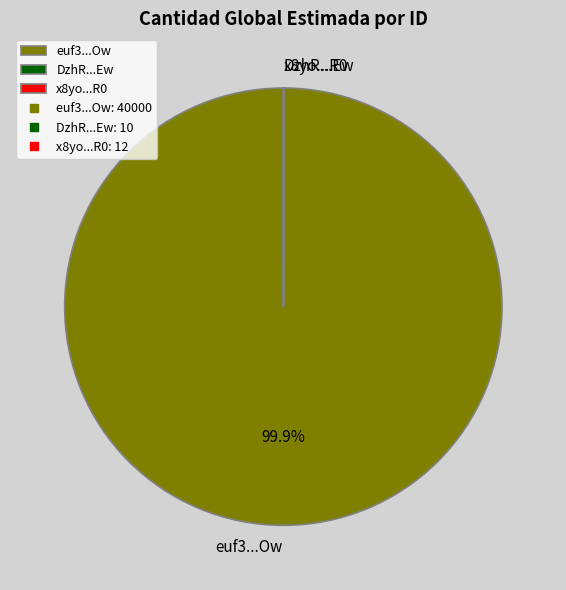

Which category has the biggest portion of the pie?

euf3...Ow